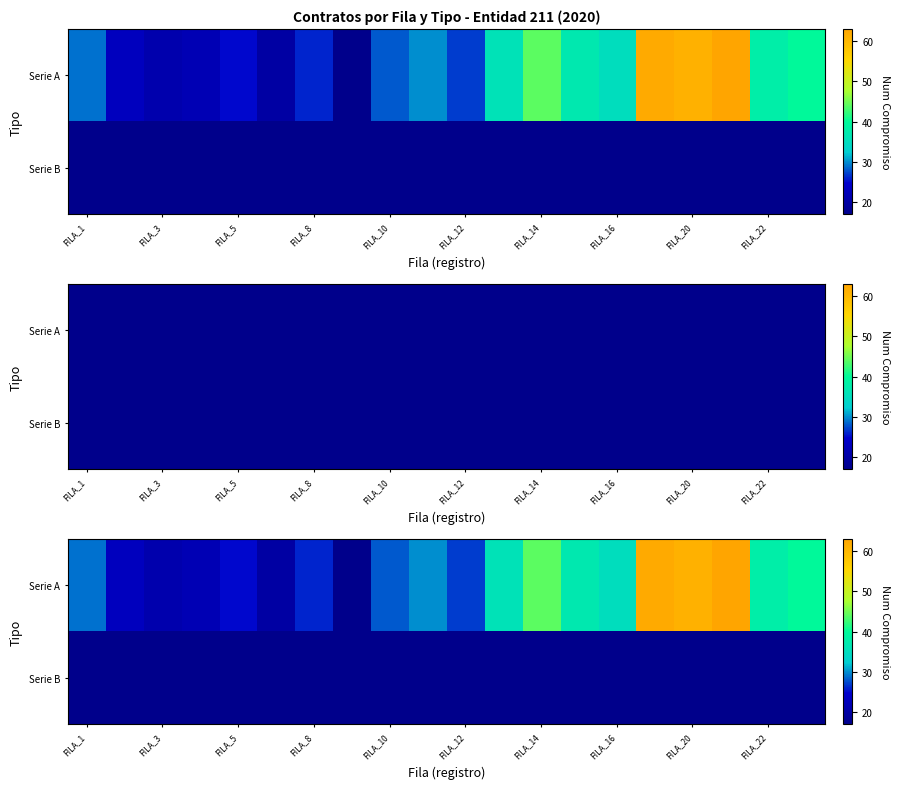

What is the difference between the highest and lowest values at 15?

45.0